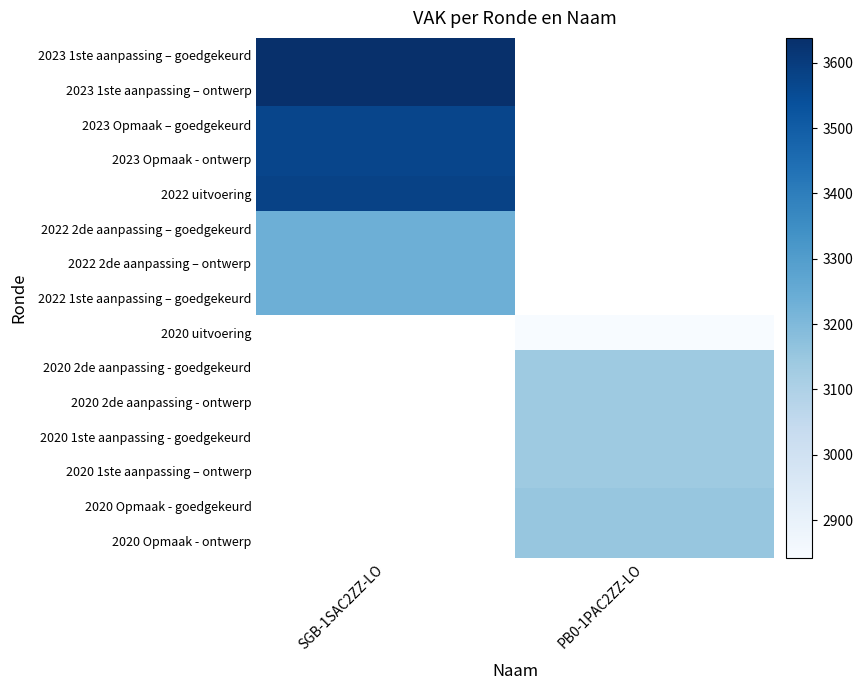

List the series in order of their peak value, lowest first.

2022 2de aanpassing – goedgekeurd, 2022 2de aanpassing – ontwerp, 2022 1ste aanpassing – goedgekeurd, 2023 Opmaak – goedgekeurd, 2023 Opmaak - ontwerp, 2022 uitvoering, 2023 1ste aanpassing – goedgekeurd, 2023 1ste aanpassing – ontwerp, 2020 uitvoering, 2020 2de aanpassing - goedgekeurd, 2020 2de aanpassing - ontwerp, 2020 1ste aanpassing - goedgekeurd, 2020 1ste aanpassing – ontwerp, 2020 Opmaak - goedgekeurd, 2020 Opmaak - ontwerp